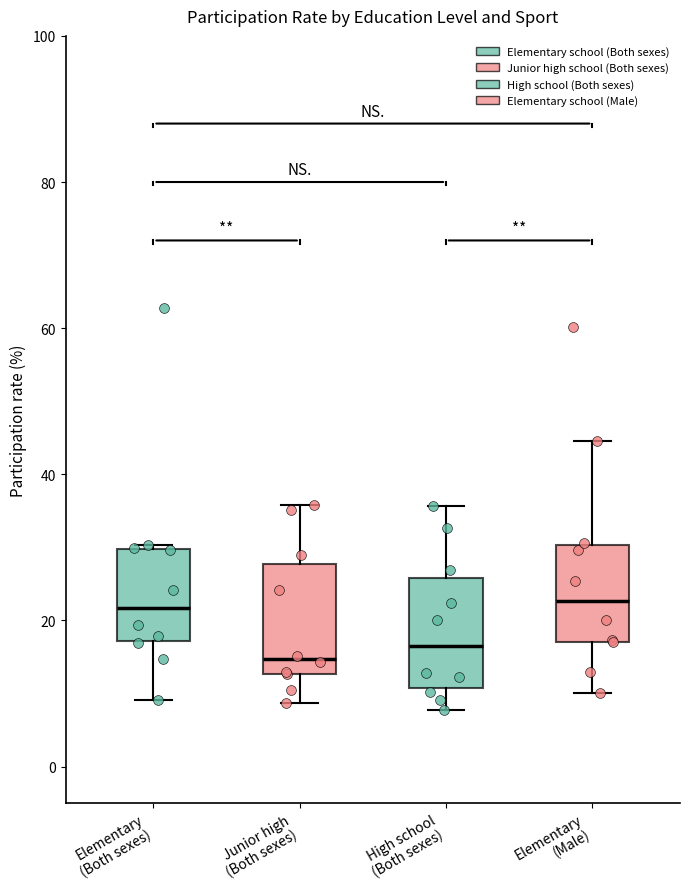

Reading left to right, transcribe this box plot: for each box, give where its median line is, the range the box spans, and where its two whiskers end, as read against the y-axis. The values are not printed on the chart, so give them approximately, as read against the axis.

Elementary (Both sexes): median 22, box 18 to 30, whiskers 10 to 30
Junior high (Both sexes): median 14, box 12 to 28, whiskers 8 to 36
High school (Both sexes): median 16, box 10 to 26, whiskers 8 to 36
Elementary (Male): median 22, box 18 to 30, whiskers 10 to 44